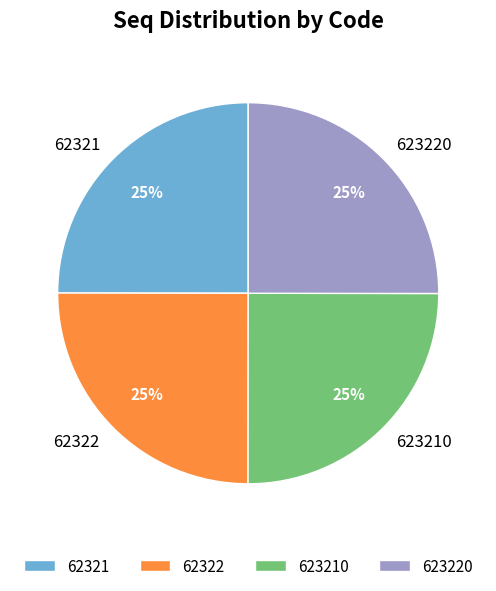

Is there a majority slice in this chart?

No